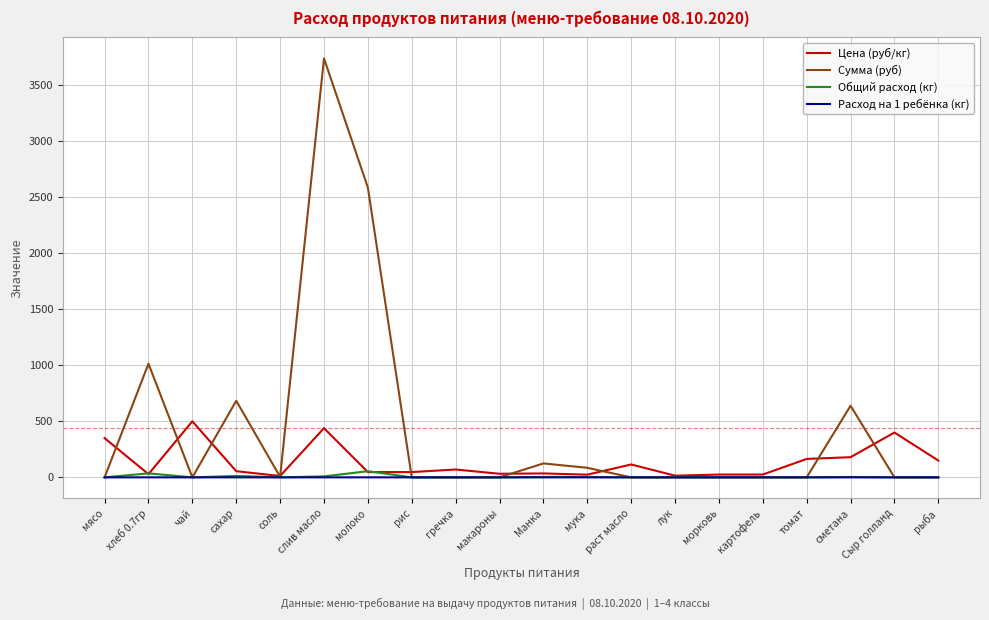

What is the difference between the maximum and minimum values in the Цена (руб/кг) series?

488.0